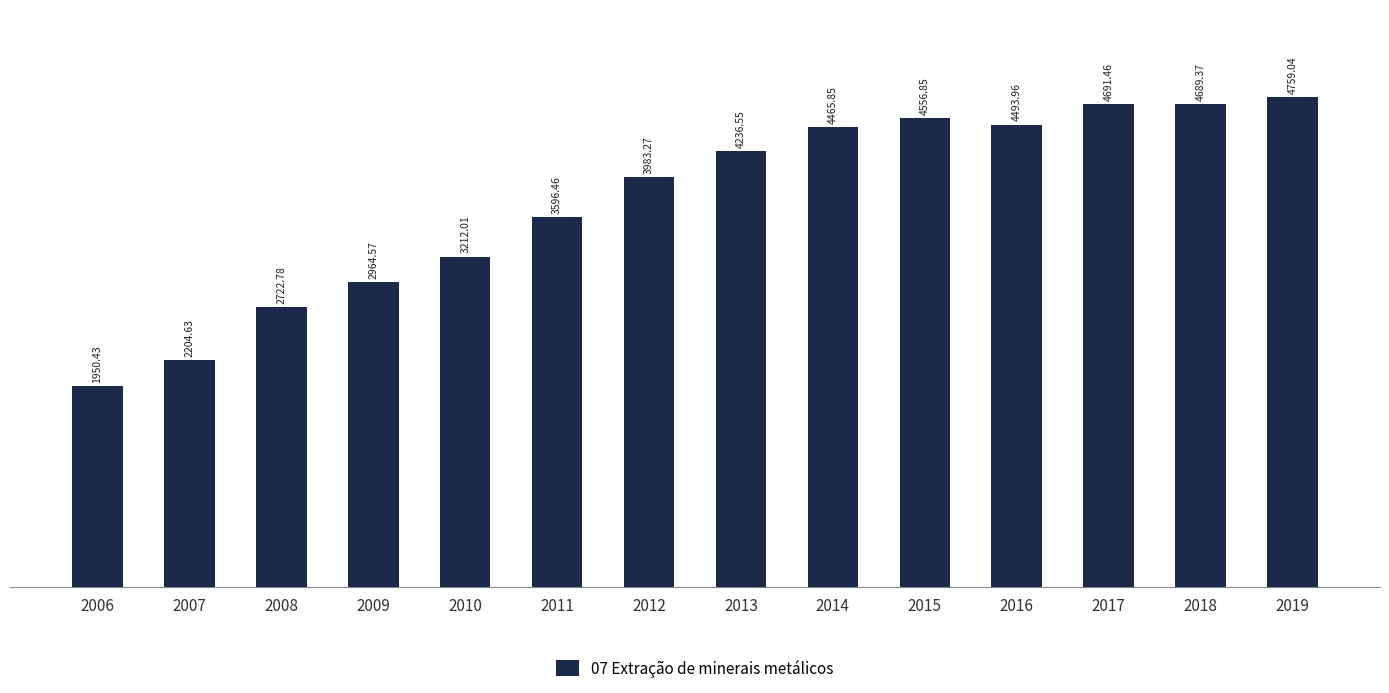

What is the value of the 14th bar from the left?

4759.0